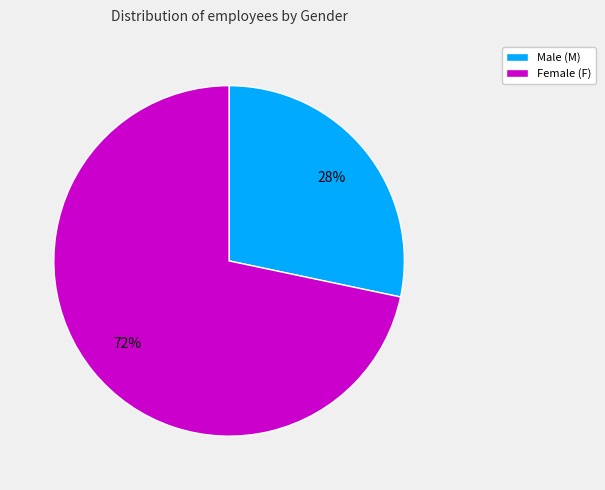

To the nearest percent, what is the average slice percentage?

50%